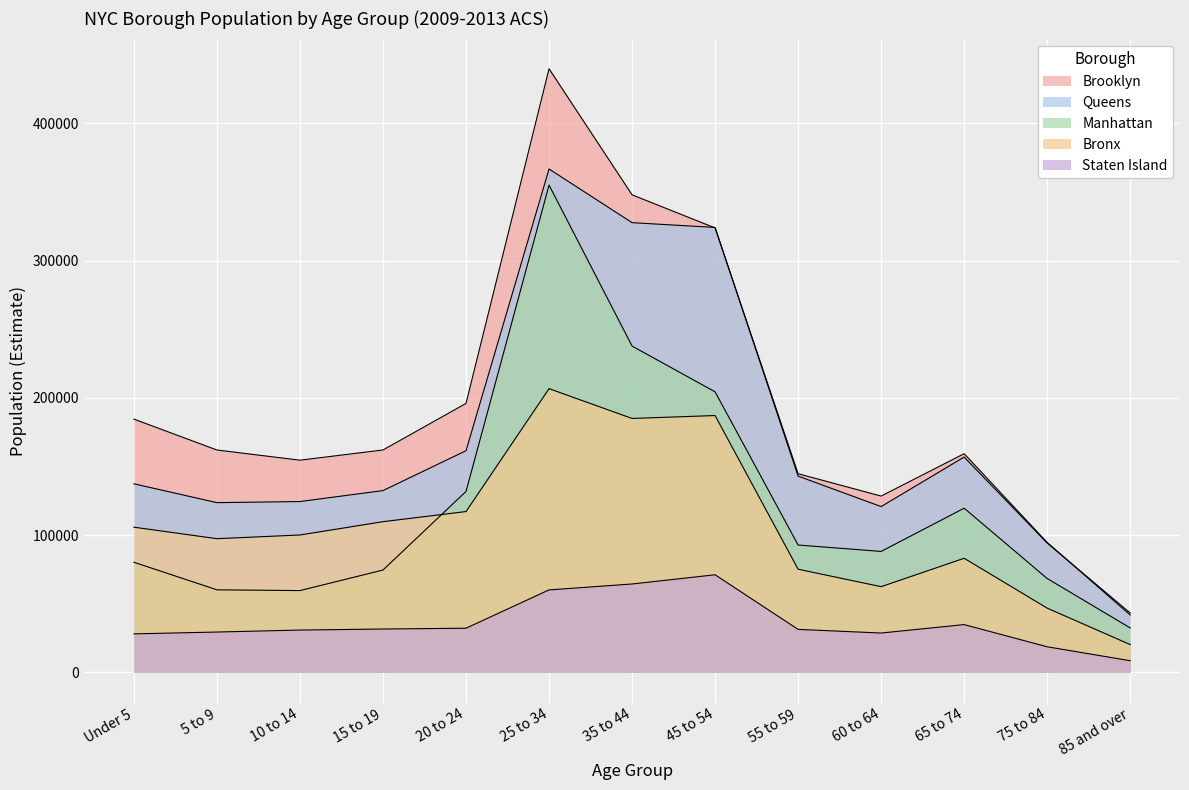

Reading left to right, extract all data points from this chart.

Brooklyn: 184525	162028	154618	162051	195968	439731	347909	323790	144758	128468	159334	94720	41889
Queens: 137407	123690	124495	132475	161528	366728	327631	324158	143005	120824	156892	94266	43301
Manhattan: 80260	60186	59634	74625	131886	355000	237744	204412	92823	88156	119658	68450	32438
Bronx: 105811	97438	100141	109823	117204	206721	185015	187146	75201	62482	83170	46857	20306
Staten Island: 28109	29446	30883	31638	32231	60133	64440	71147	31368	28716	34857	18701	8554